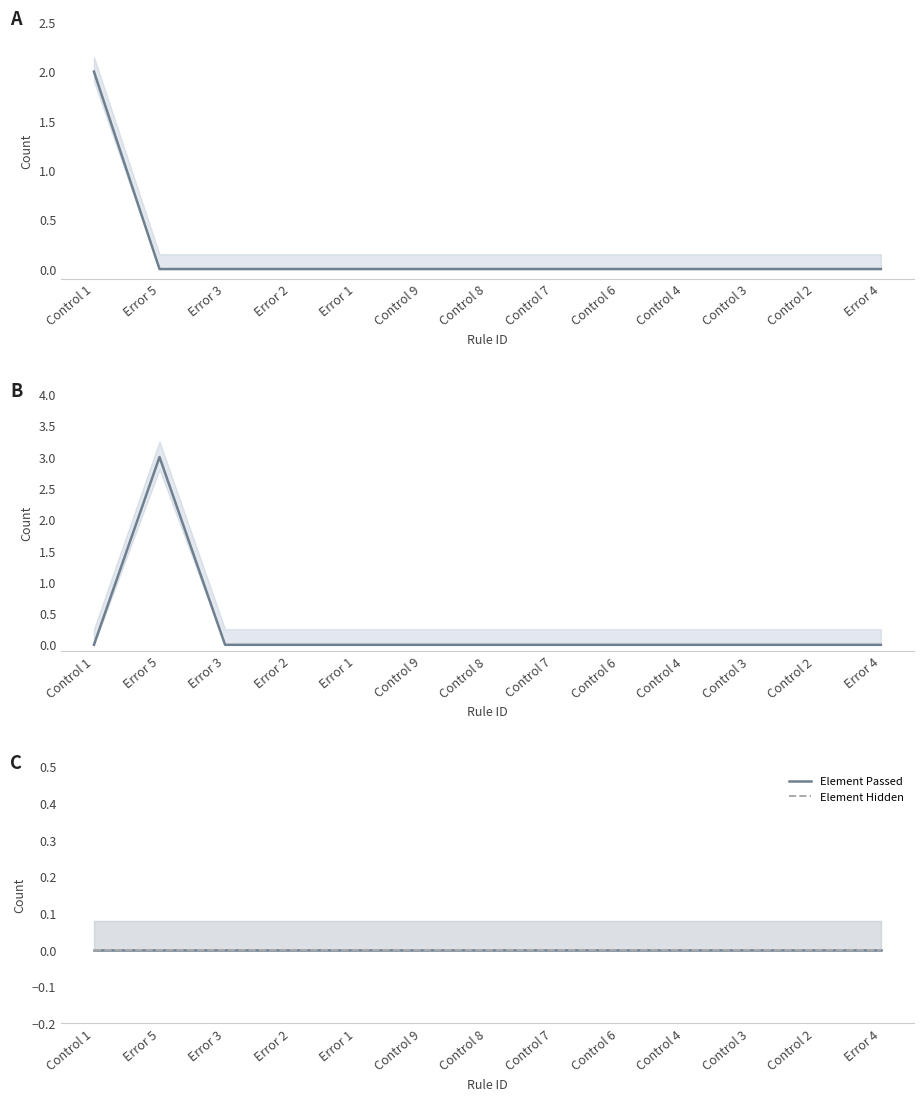

Which category has the lowest value across all series?

Error 5